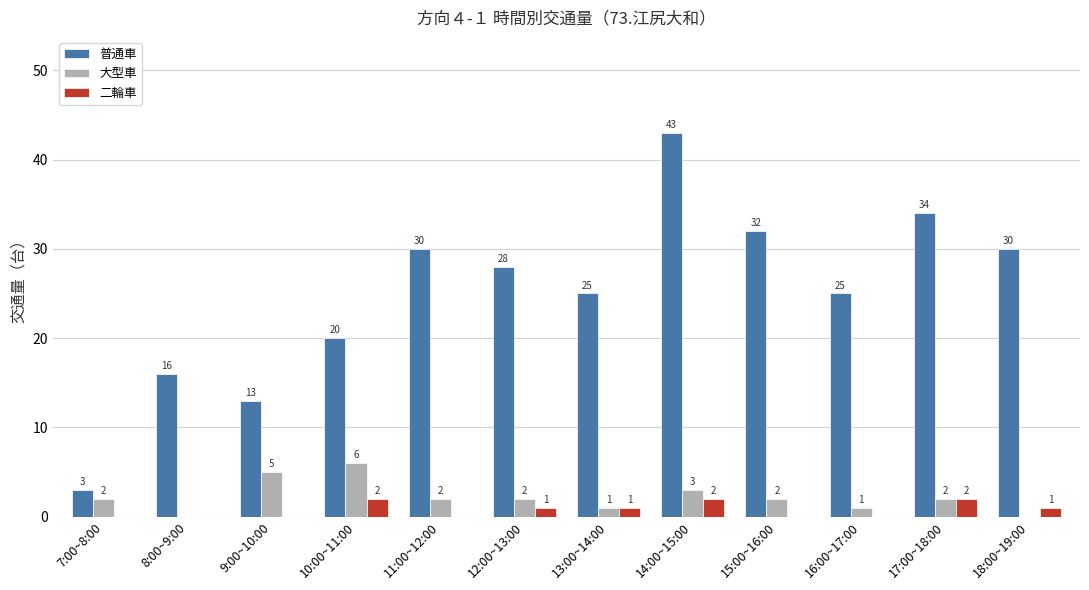

True or false: 大型車 has a value of 0 at 12:00~13:00.

False